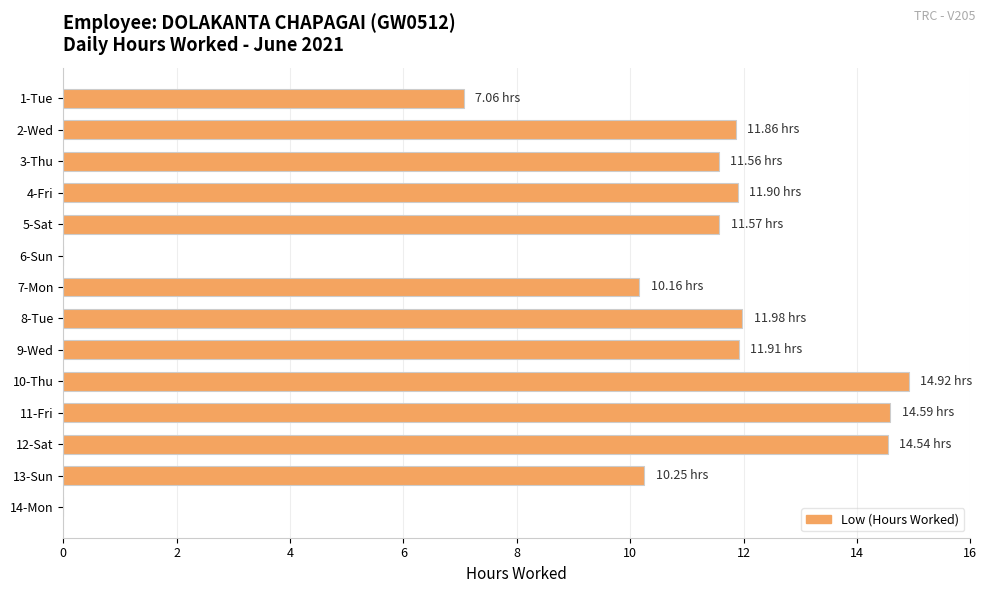

What is the sum of the values at 12-Sat and 2-Wed?

26.4